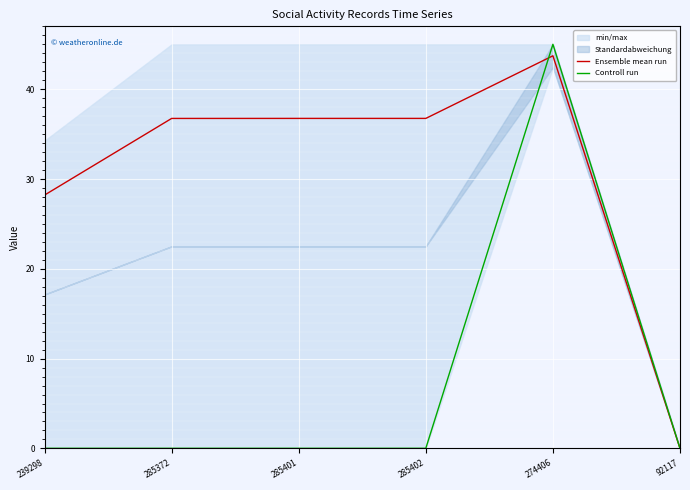

What is the spread (max minus min) of values at 285401?

36.7